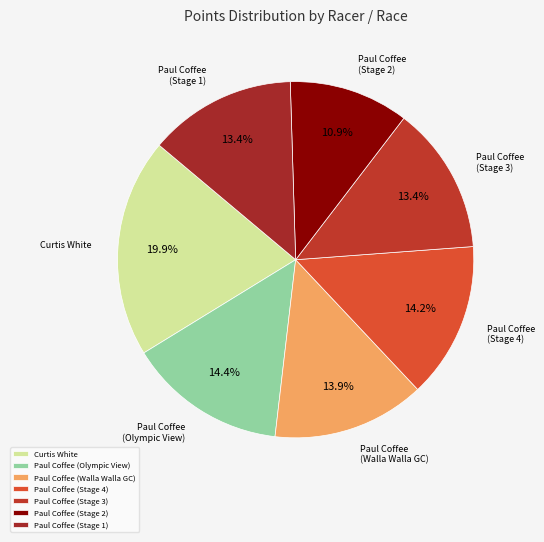

The Curtis White slice represents 9% of the pie. True or false?

False